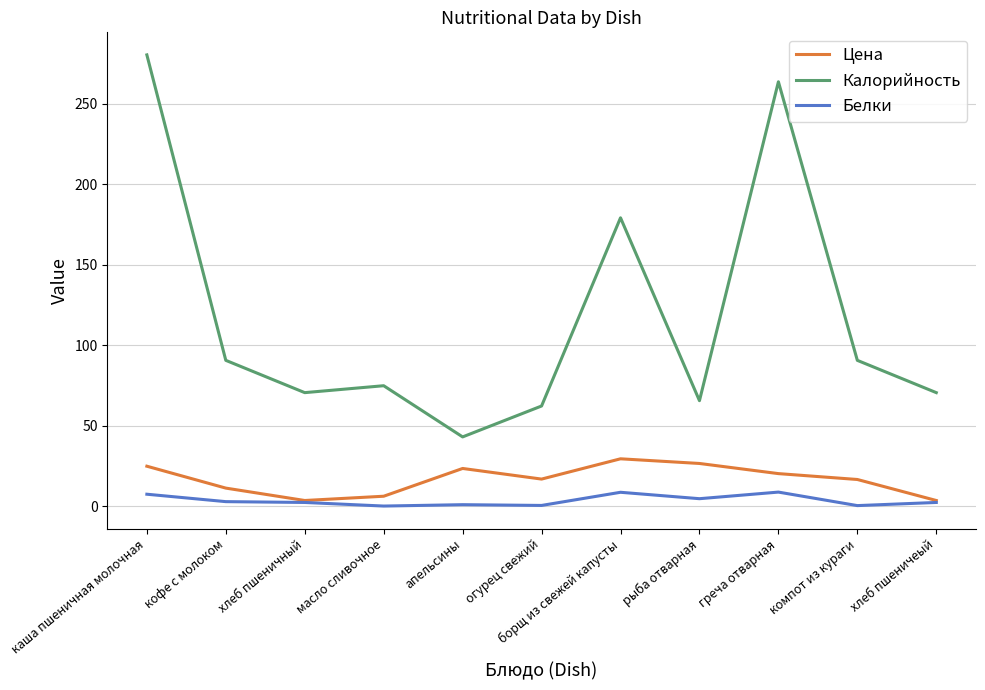

The value of Калорийность at компот из кураги is 90.5. True or false?

True